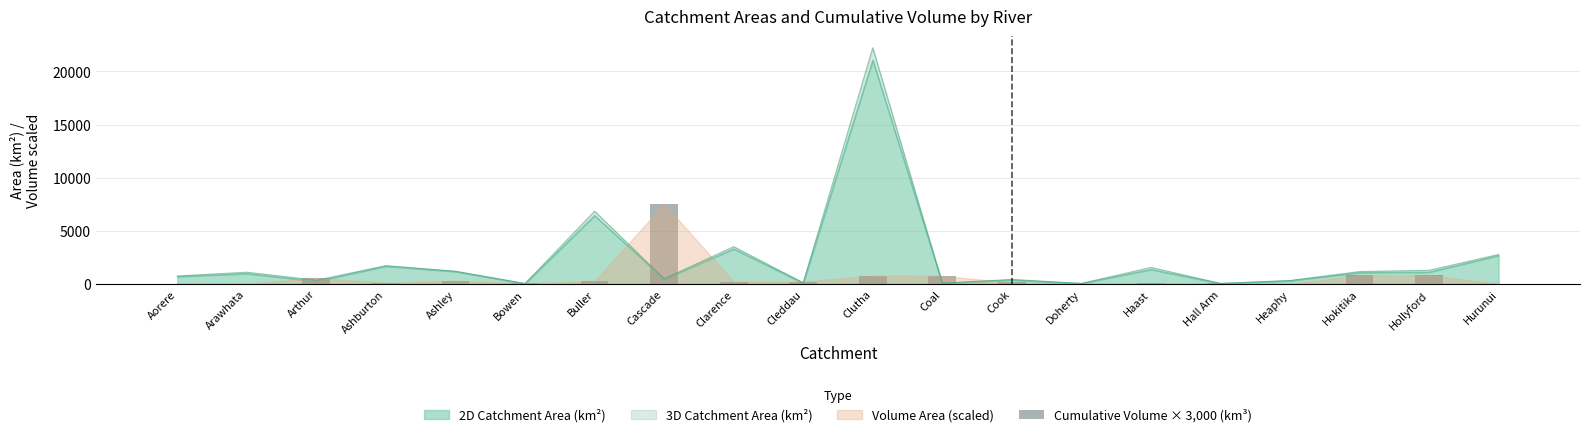

How many values are above zero?

19